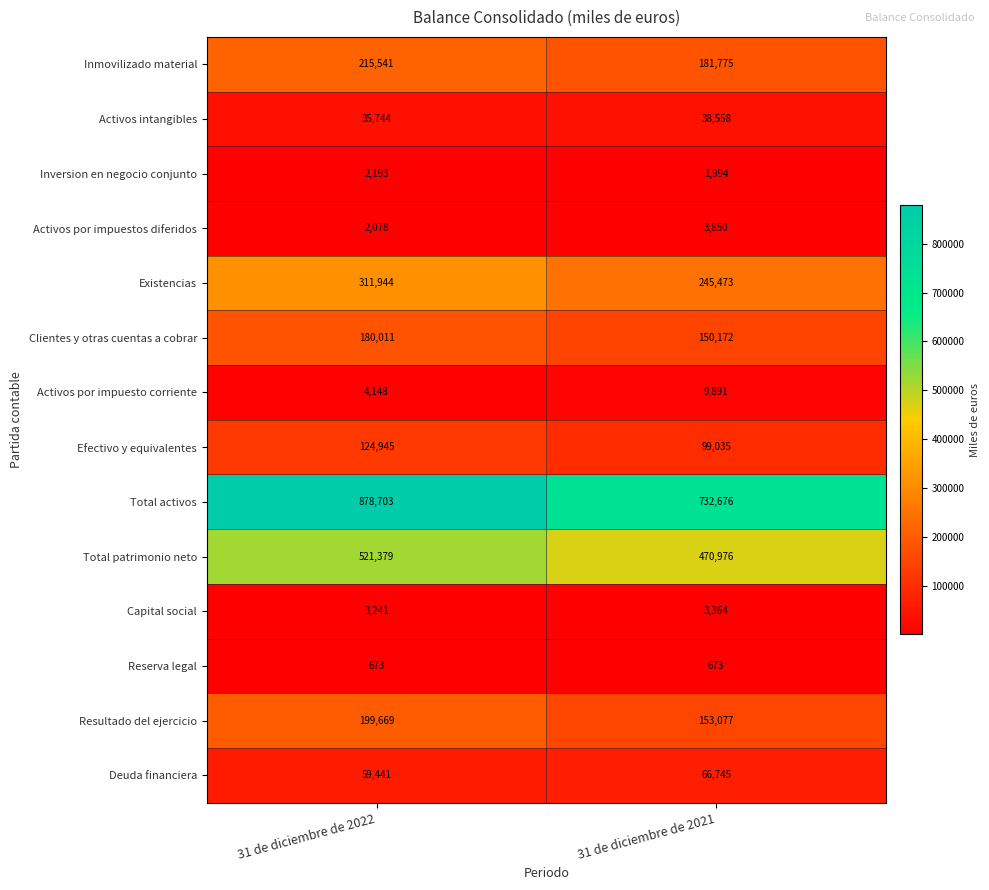

What is the difference between the Activos por impuestos diferidos values at 31 de diciembre de 2022 and 31 de diciembre de 2021?

1772